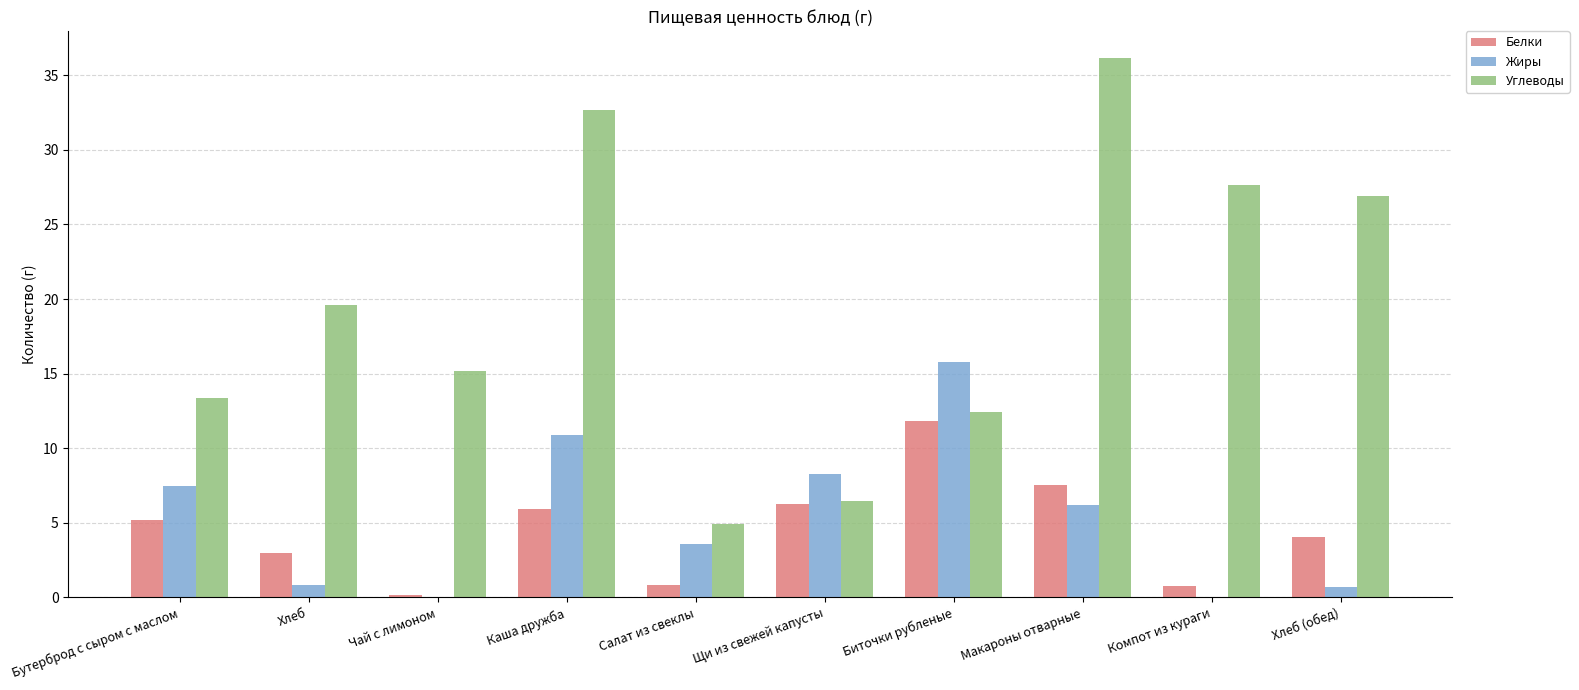

What is the sum of all Жиры values?

53.7